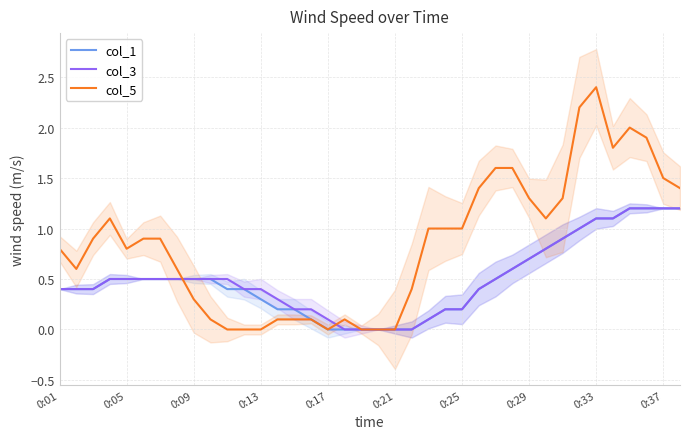

True or false: col_3 has a value of 0.7 at 0:13.

False